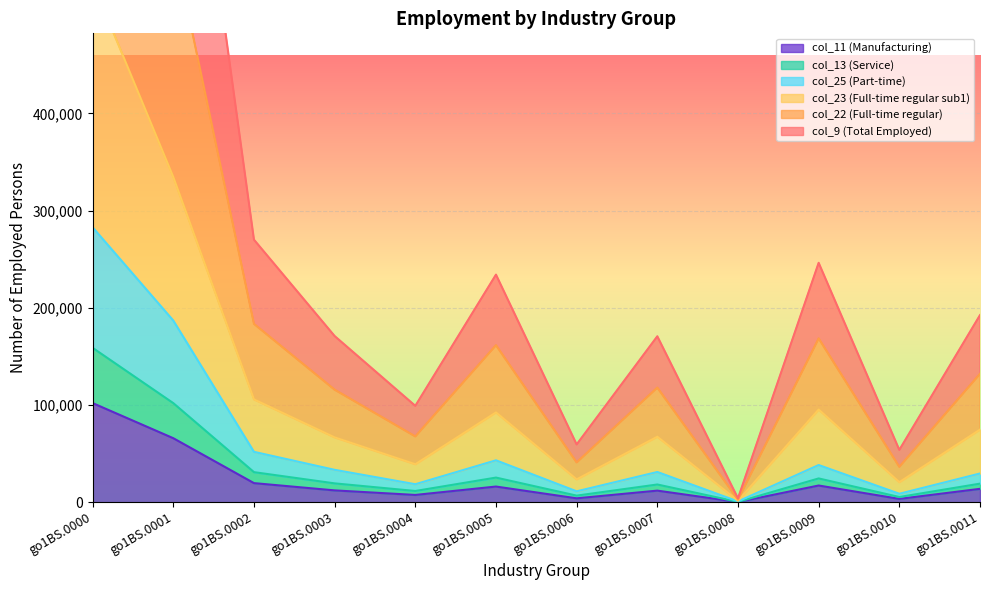

At which category does the chart reach its minimum across all series?

go1BS.0008